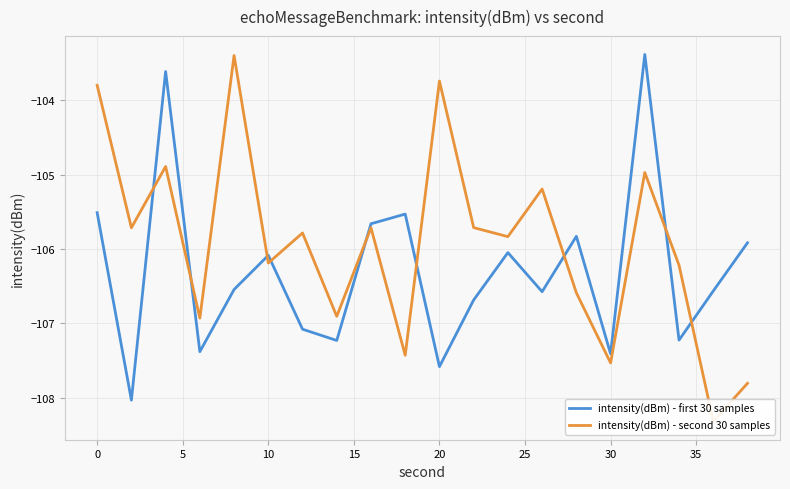

List the series in order of their overall mean, lowest first.

intensity(dBm) - first 30 samples, intensity(dBm) - second 30 samples